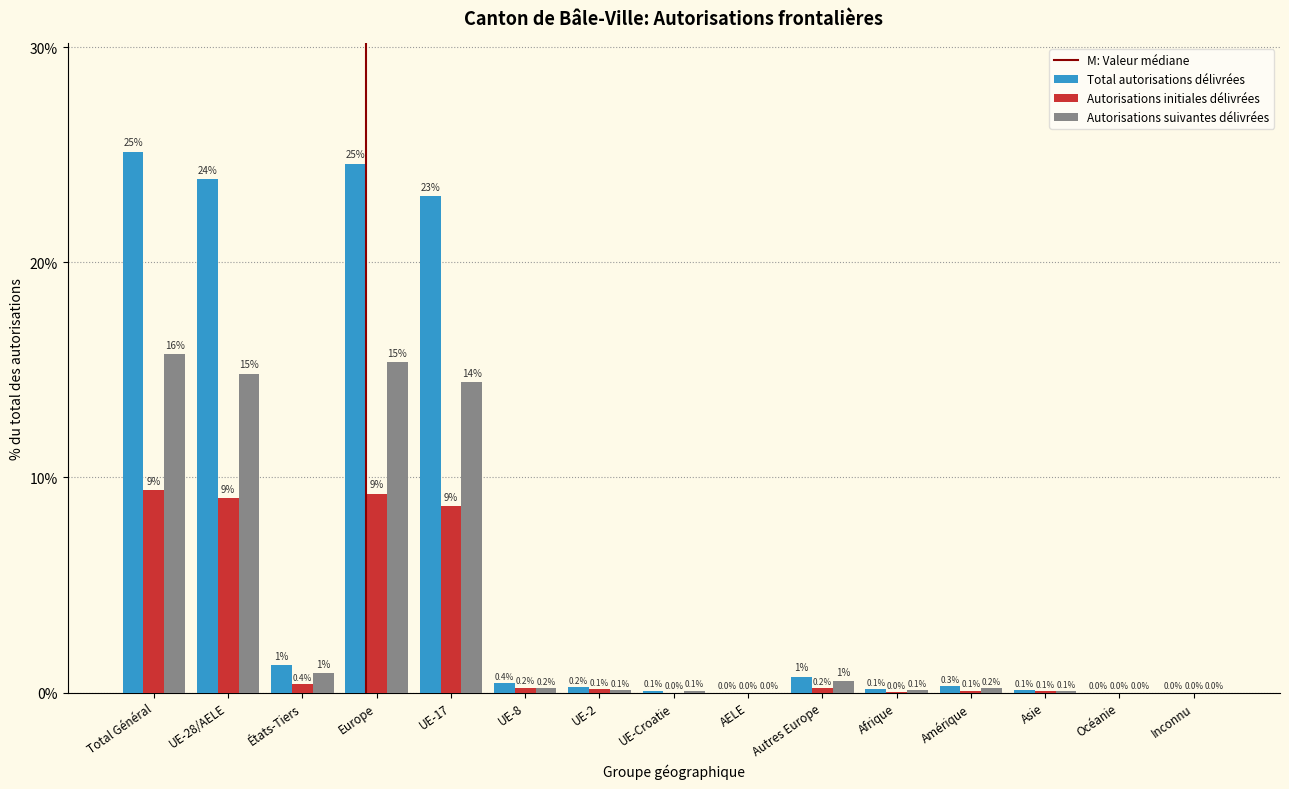

What is the total value across all series at États-Tiers?

2.6